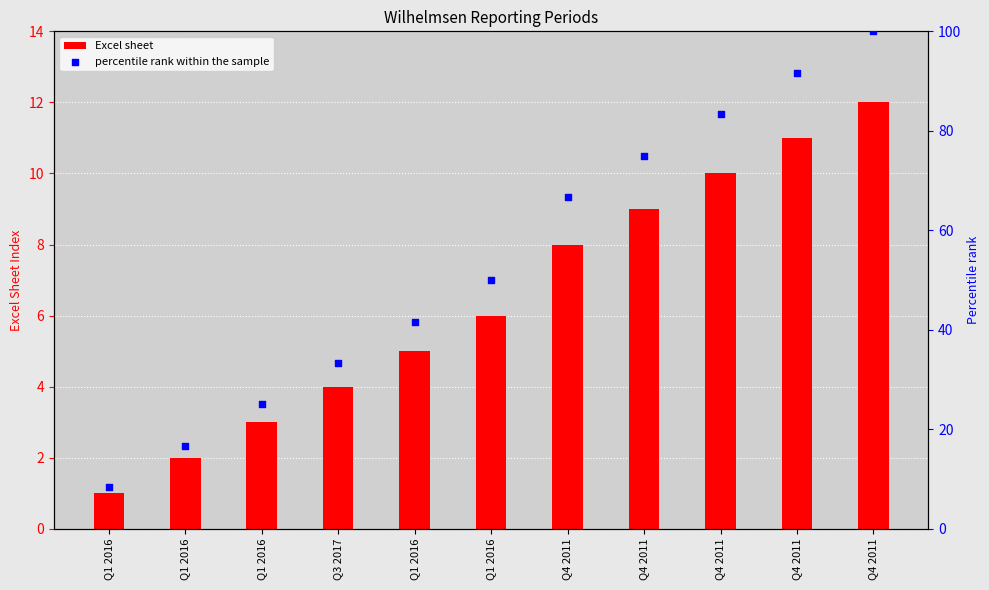

At how many categories does at least one series exceed 92?

1